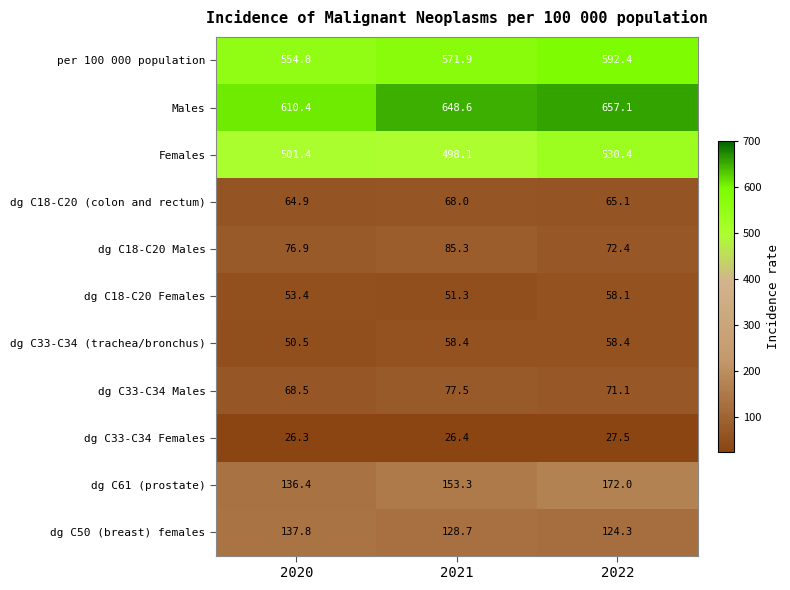

The value of dg C18-C20 Females at 2020 is 53.4. True or false?

True